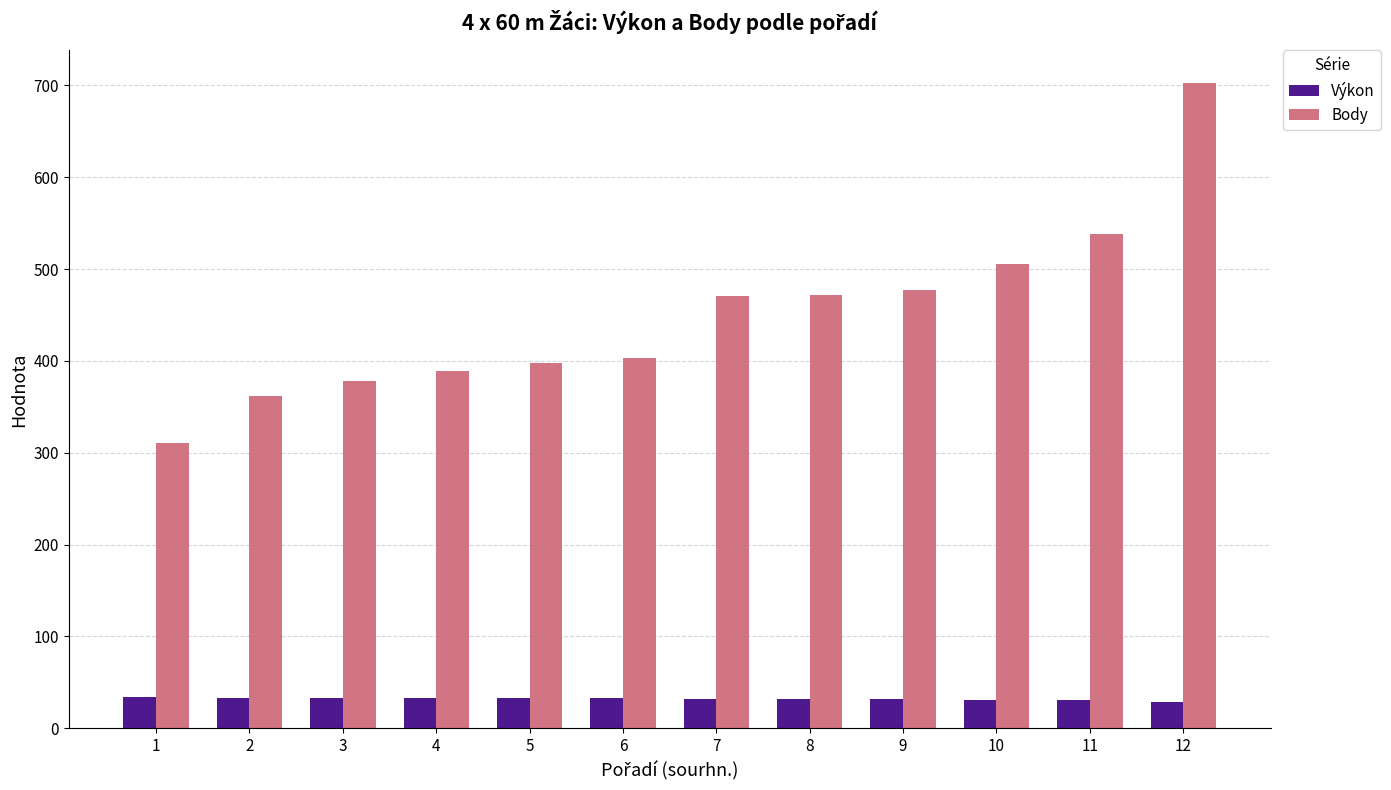

What is the lowest value of the Výkon series?

28.6